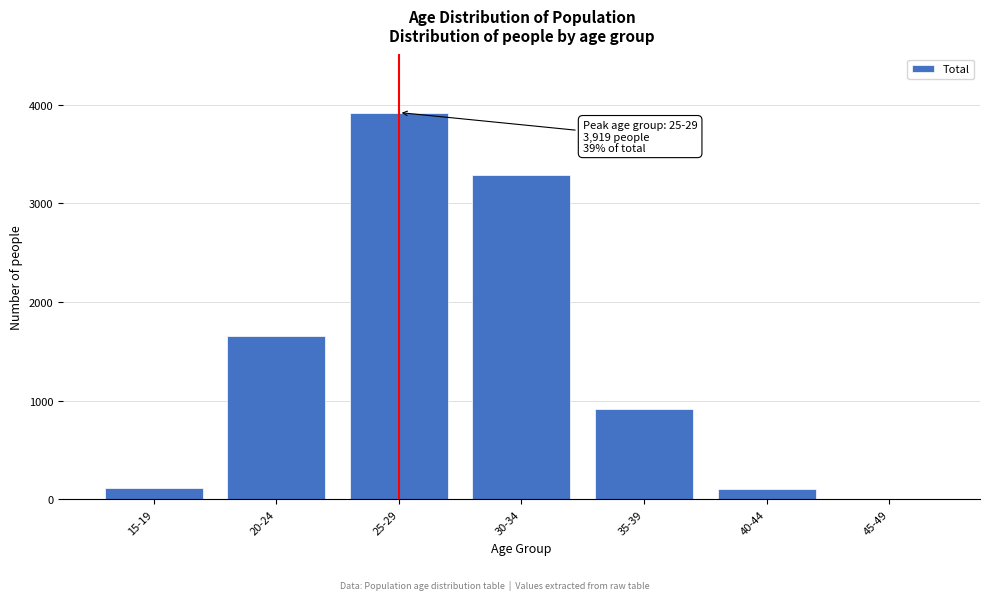

What is the sum of all values?

9995